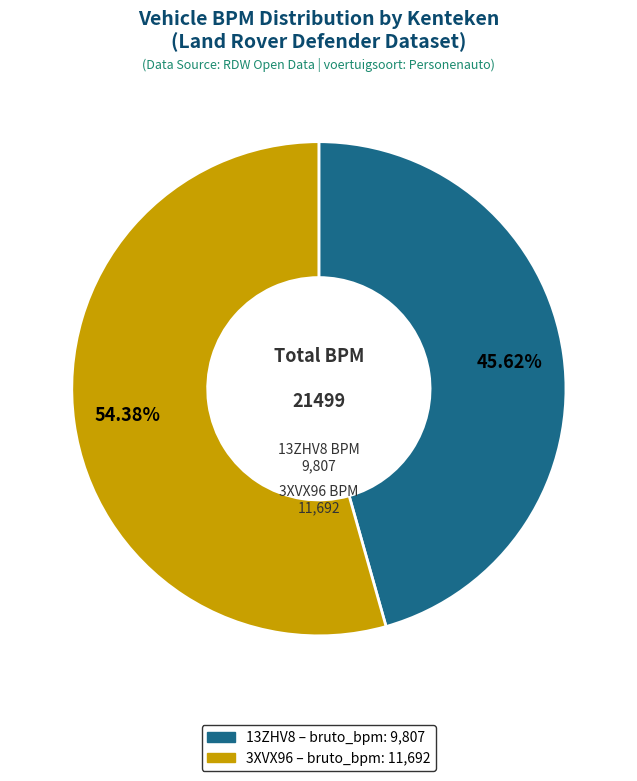

To the nearest percent, what is the average slice percentage?

50%